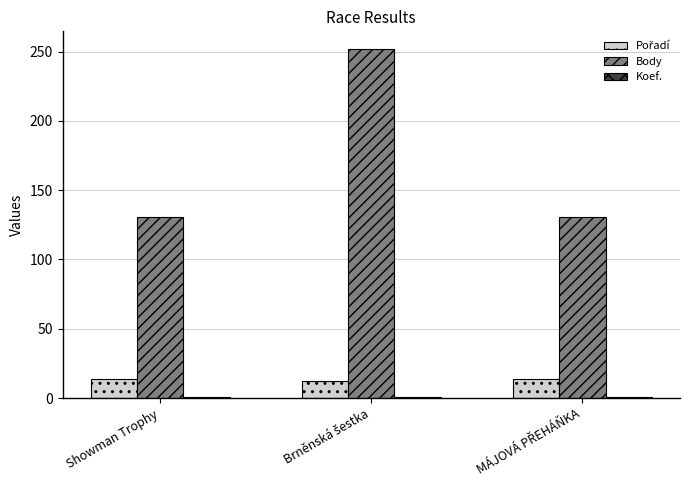

Which series has the largest range (max minus min)?

Body